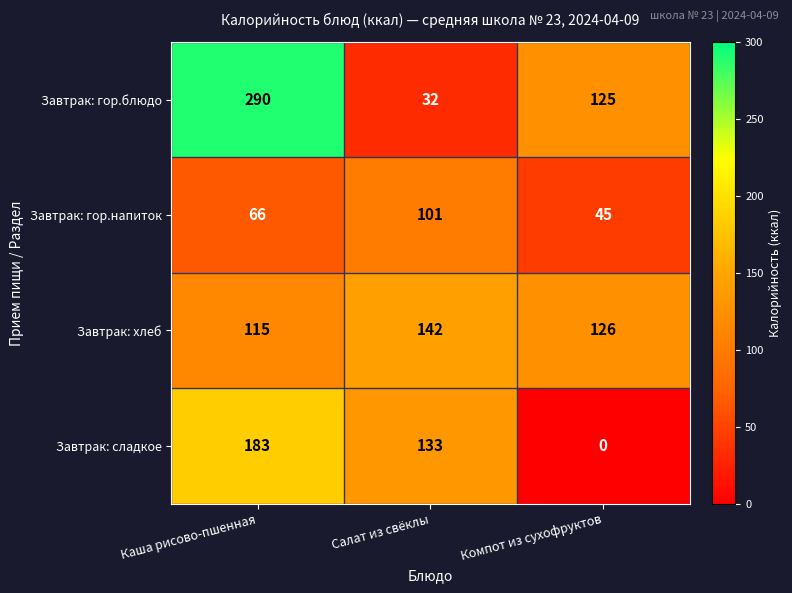

What is the total value across all series at Компот из сухофруктов?

296